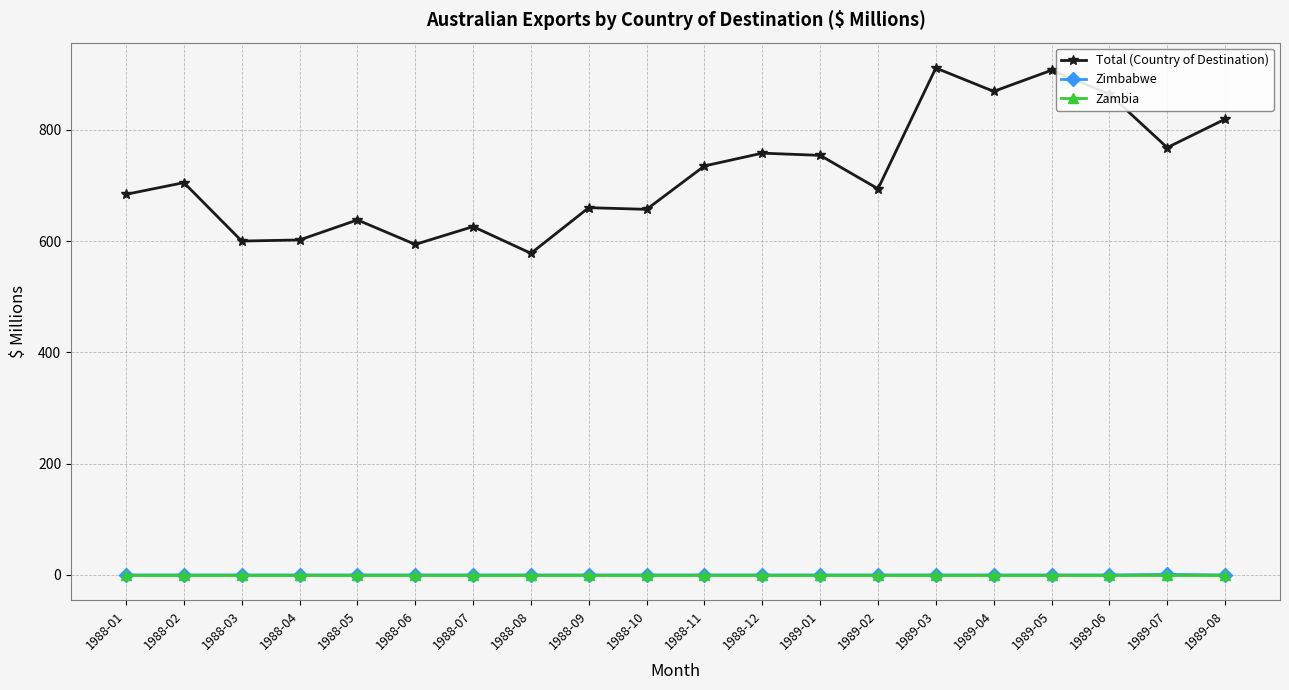

The value of Total (Country of Destination) at 1988-08 is 578. True or false?

True